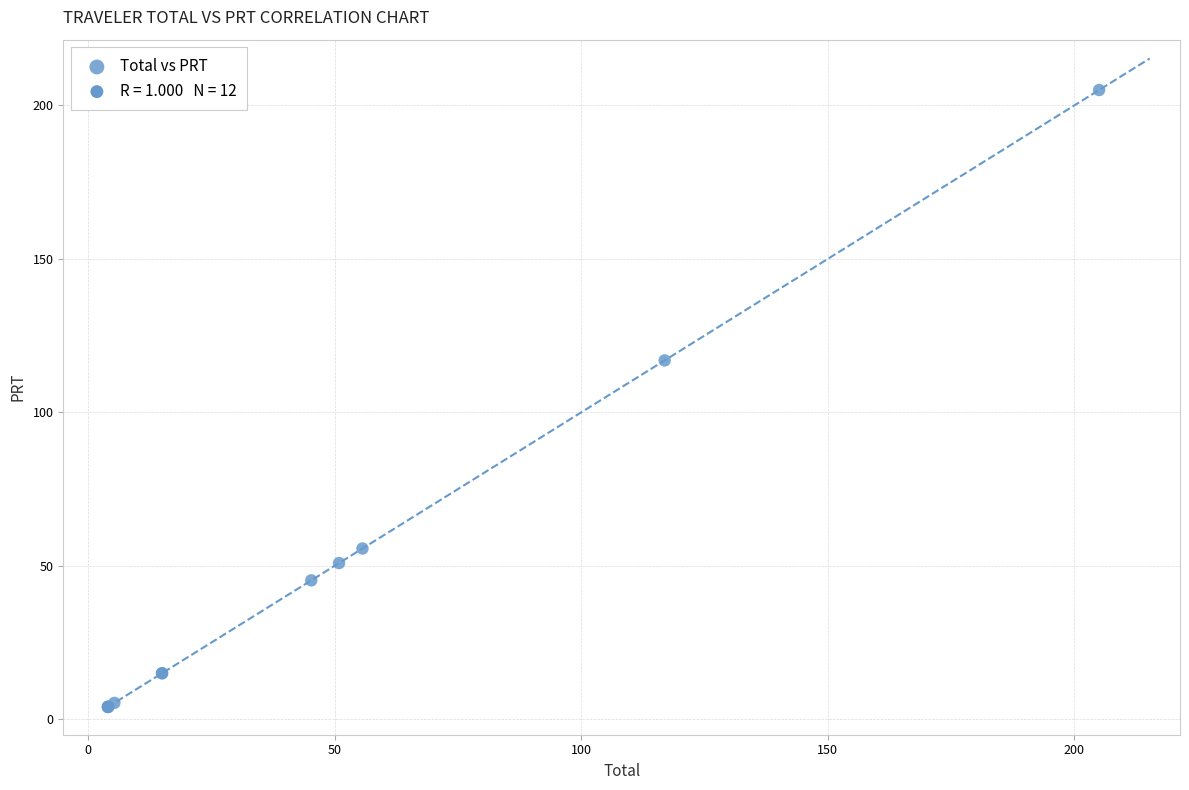

What Y value in the scatter plot is closest to 104?

117.0